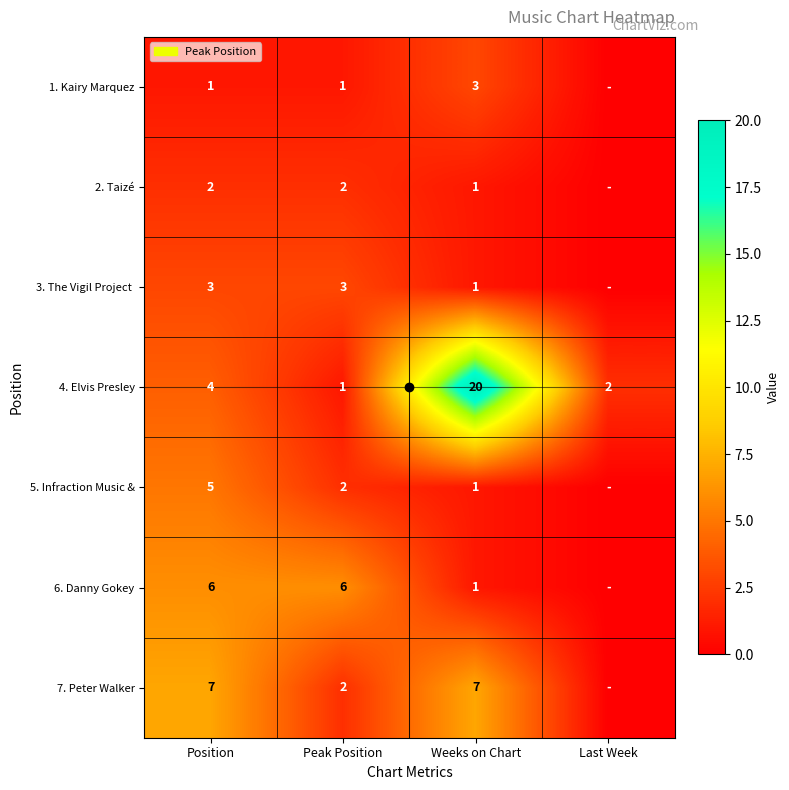

What is the total value across all series at Peak Position?

17